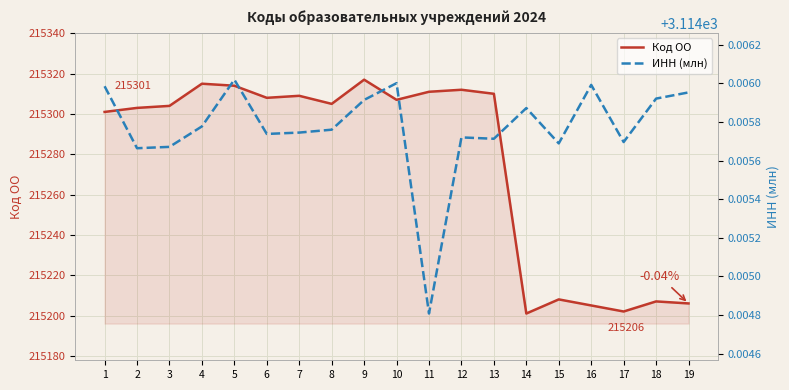

What value does the ИНН (млн) series have at 2?

3114.0